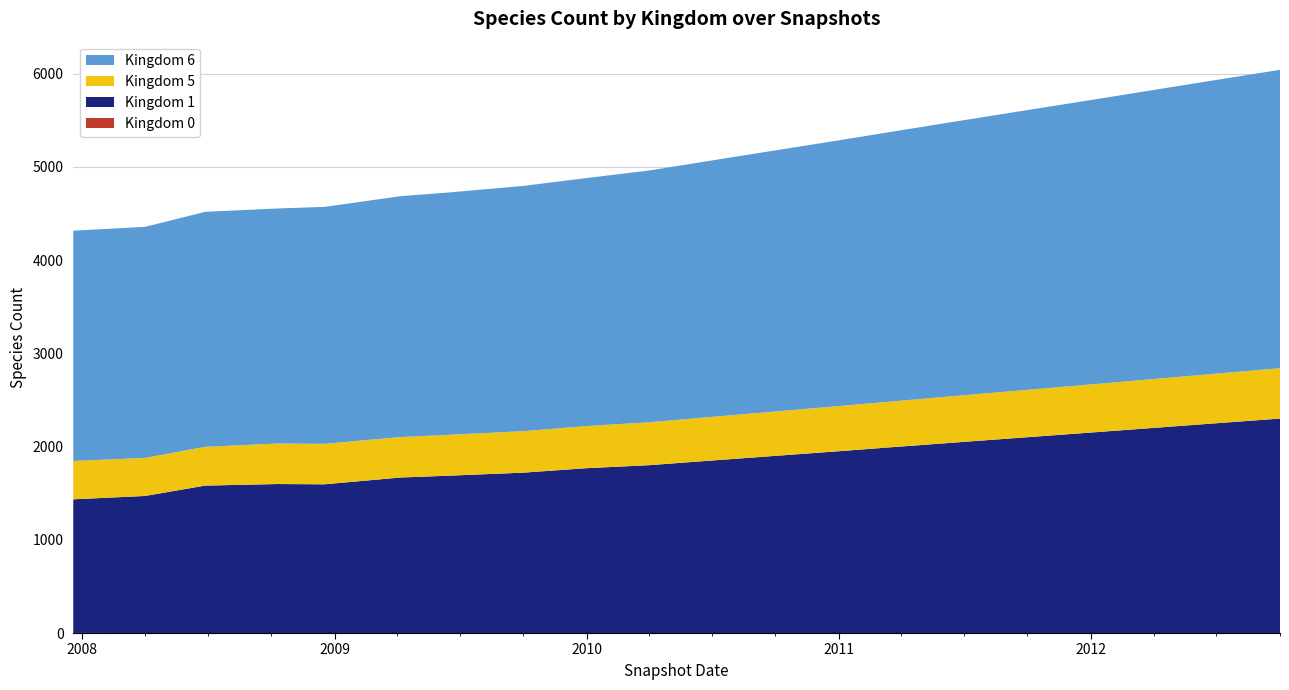

Reading left to right, list all the values displayed in this chart.

kingdom_0: 1	0	0	0	0	0	0	0	0	0	0	0	0	0	0	0	0	0	0	0
kingdom_1: 1433	1470	1581	1598	1595	1668	1688	1720	1768	1800	1850	1900	1950	2000	2050	2100	2150	2200	2250	2300
kingdom_5: 411	408	416	434	434	434	438	445	452	460	468	476	484	492	500	508	516	524	532	540
kingdom_6: 2470	2478	2520	2521	2541	2583	2600	2630	2660	2700	2750	2800	2850	2900	2950	3000	3050	3100	3150	3200